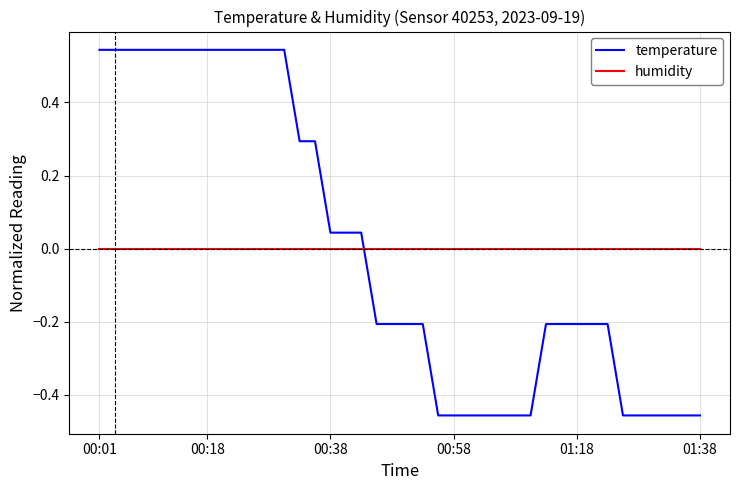

How many times do temperature and humidity cross each other?

1